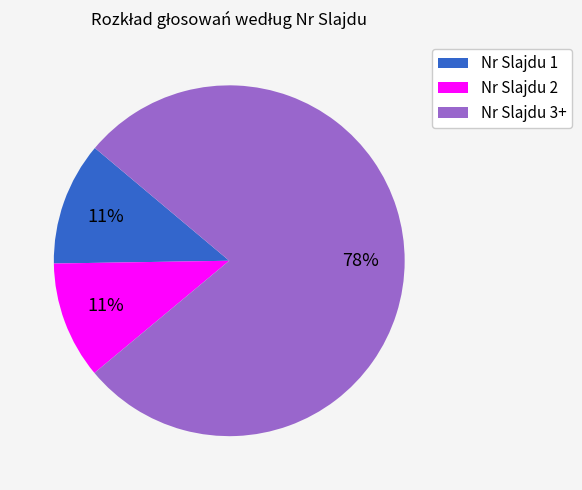

Is Nr Slajdu 2 the majority of the pie?

No